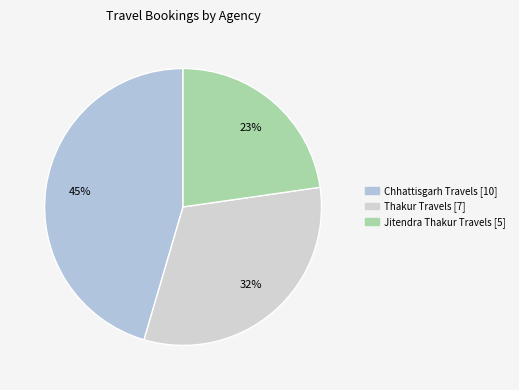

Is it true that Chhattisgarh Travels is 34% of the pie?

False